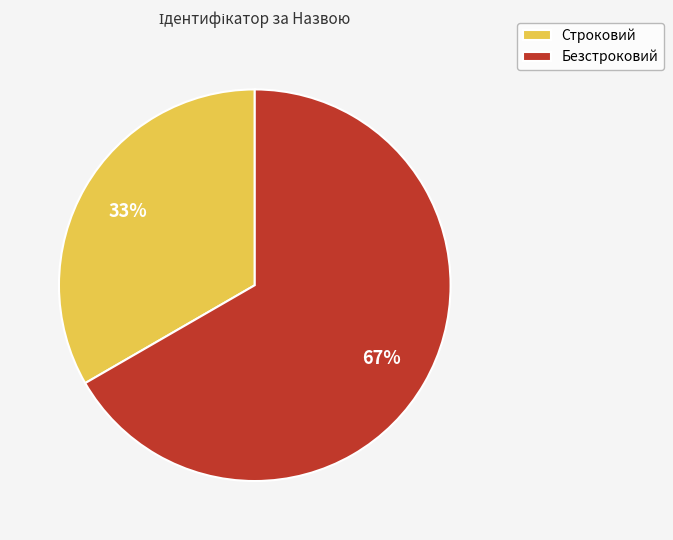

Which category has the biggest portion of the pie?

Безстроковий